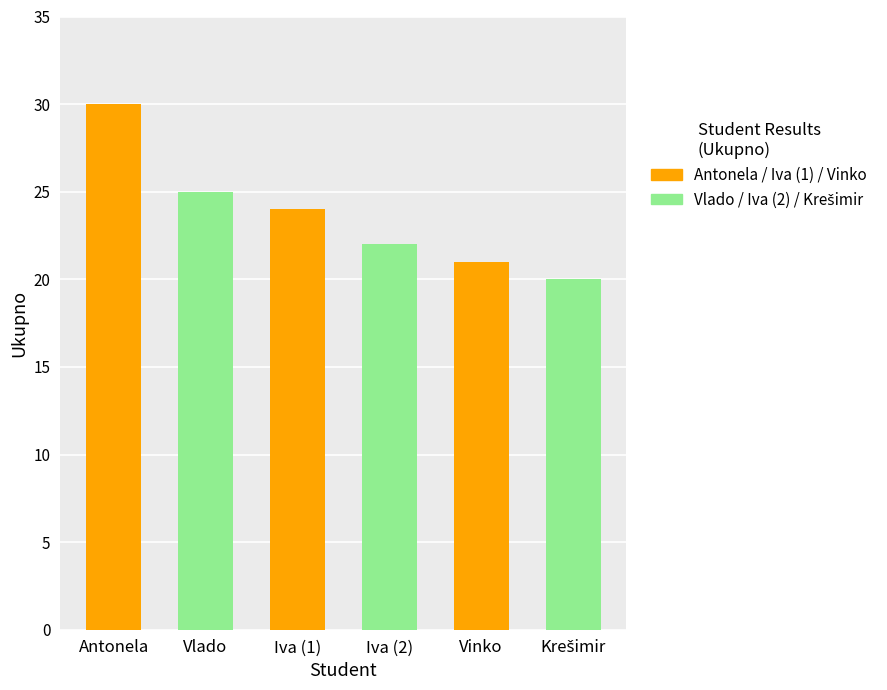

What is the ratio of the value at Vinko to the value at Iva (2)?

1.0